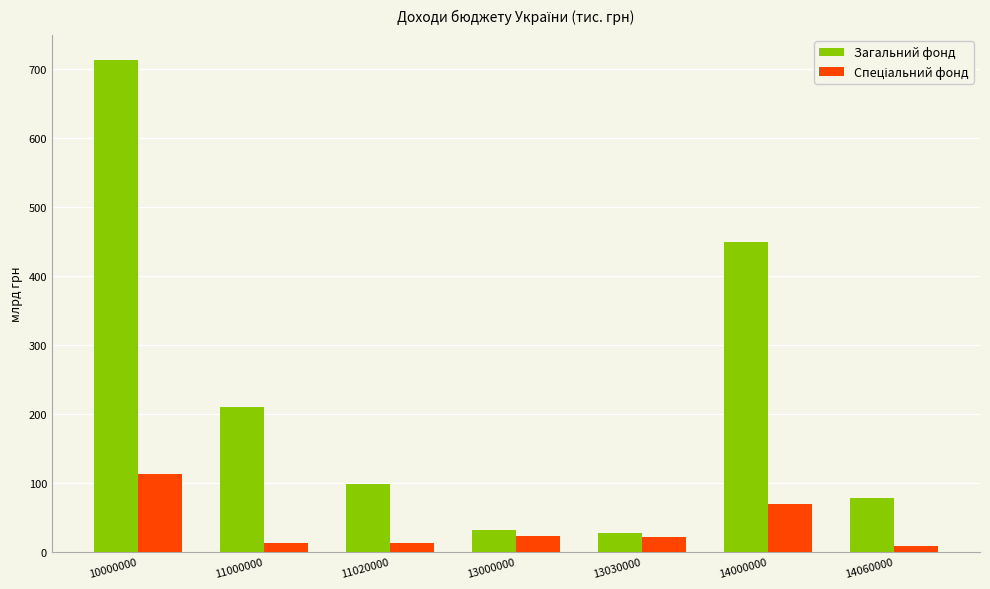

Read the Загальний фонд value at 10000000.

713.4